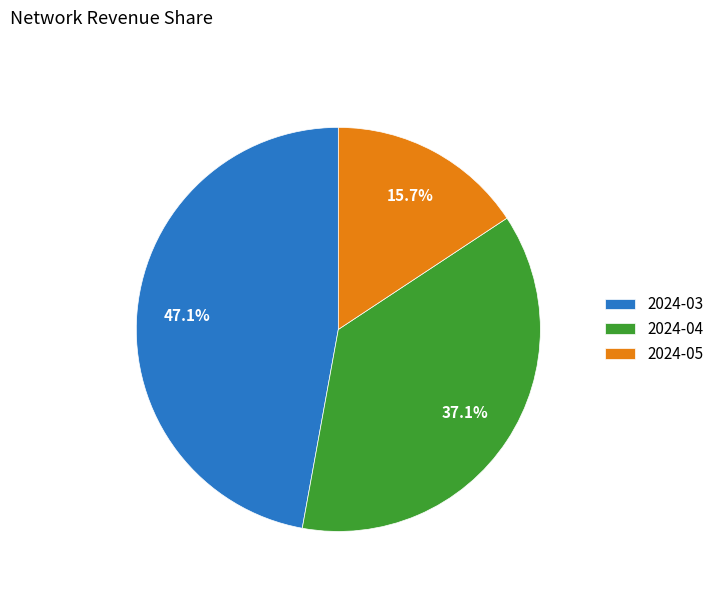

Is it true that 2024-03 is 54% of the pie?

False